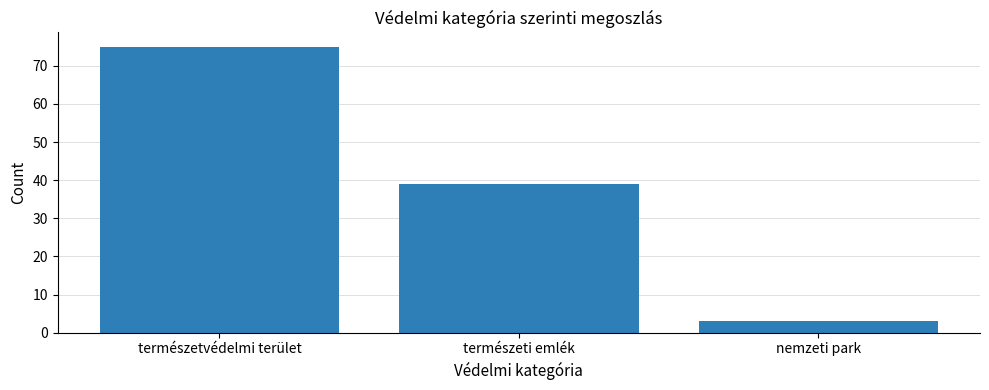

The value at természeti emlék is 70. True or false?

False